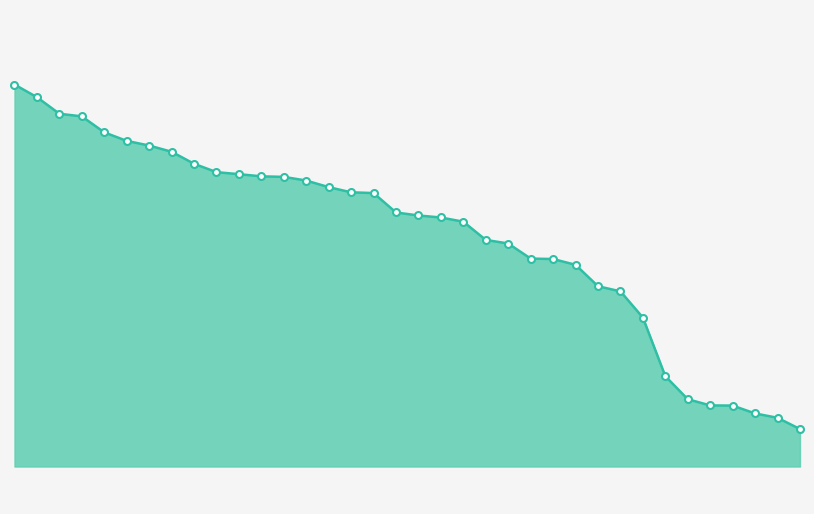

How many lines are shown in the chart?

1